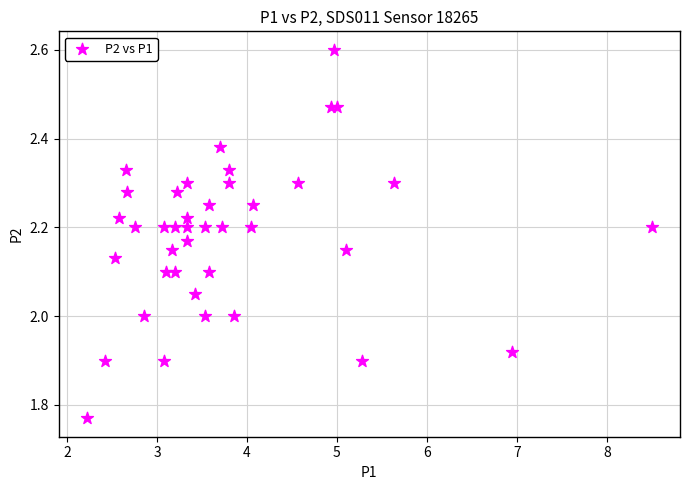

What is the range of Y values (max minus min)?

0.8